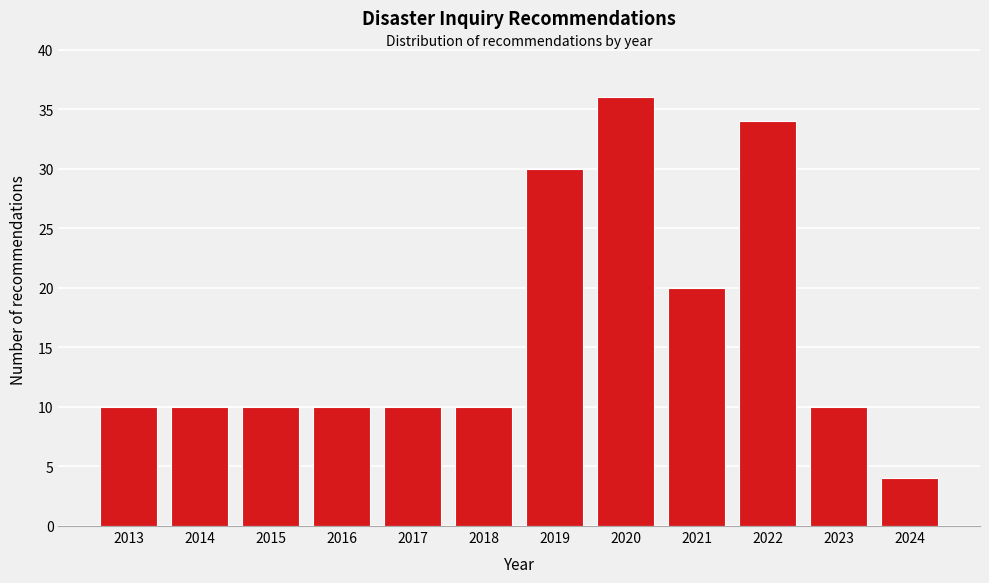

Reading right to left, what are all the values shown in this chart?

2024=4	2023=10	2022=34	2021=20	2020=36	2019=30	2018=10	2017=10	2016=10	2015=10	2014=10	2013=10